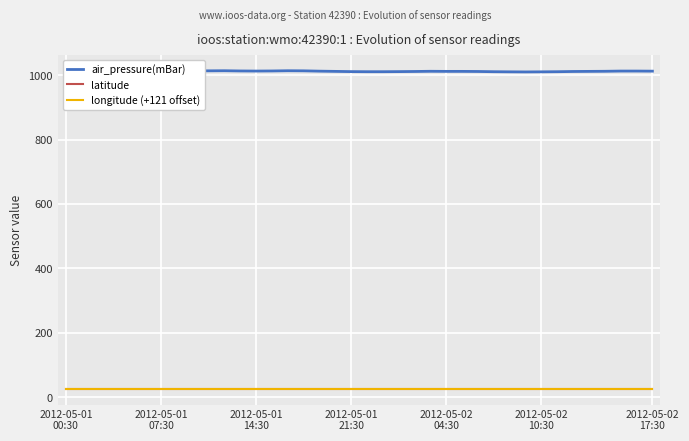

True or false: air_pressure(mBar) and longitude (+121 offset) intersect in this chart.

False